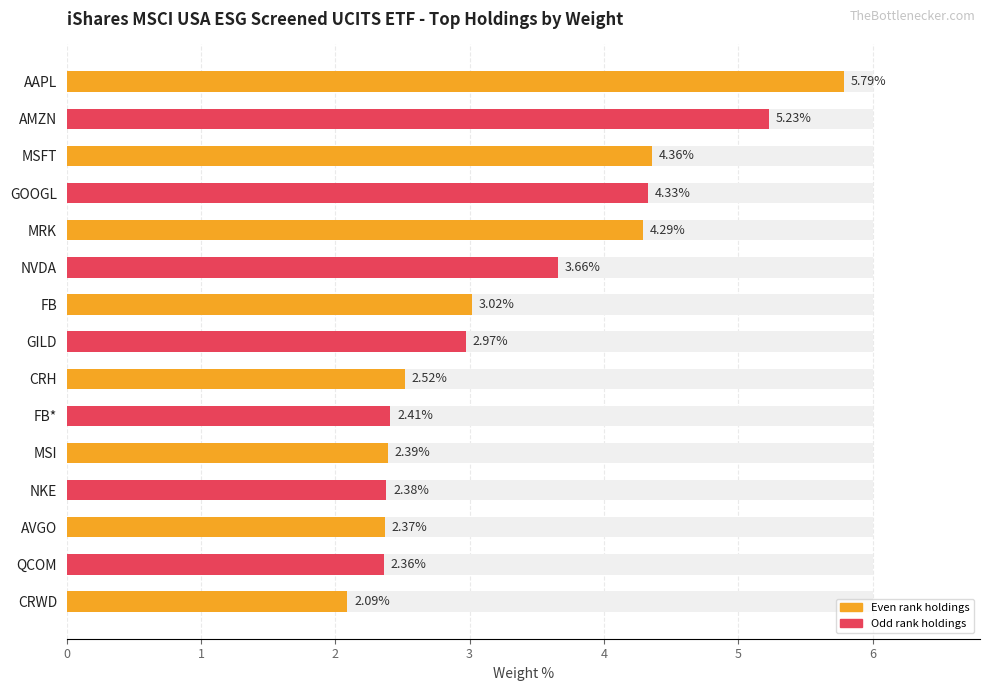

What is the difference between the maximum and minimum values?

3.7